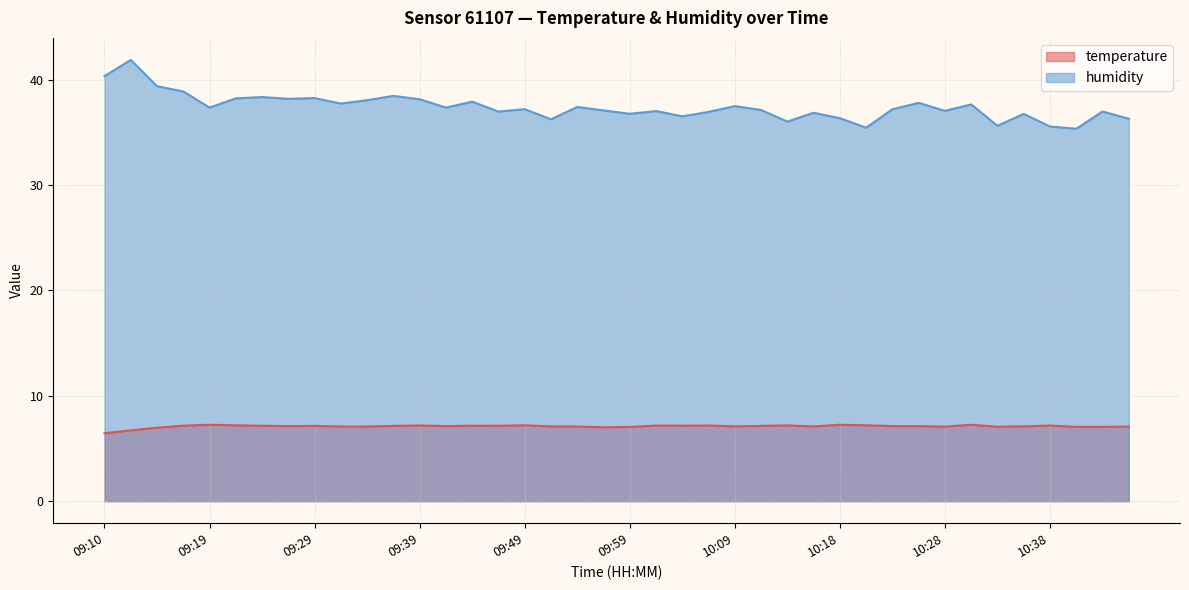

Does the chart have visible grid lines?

Yes